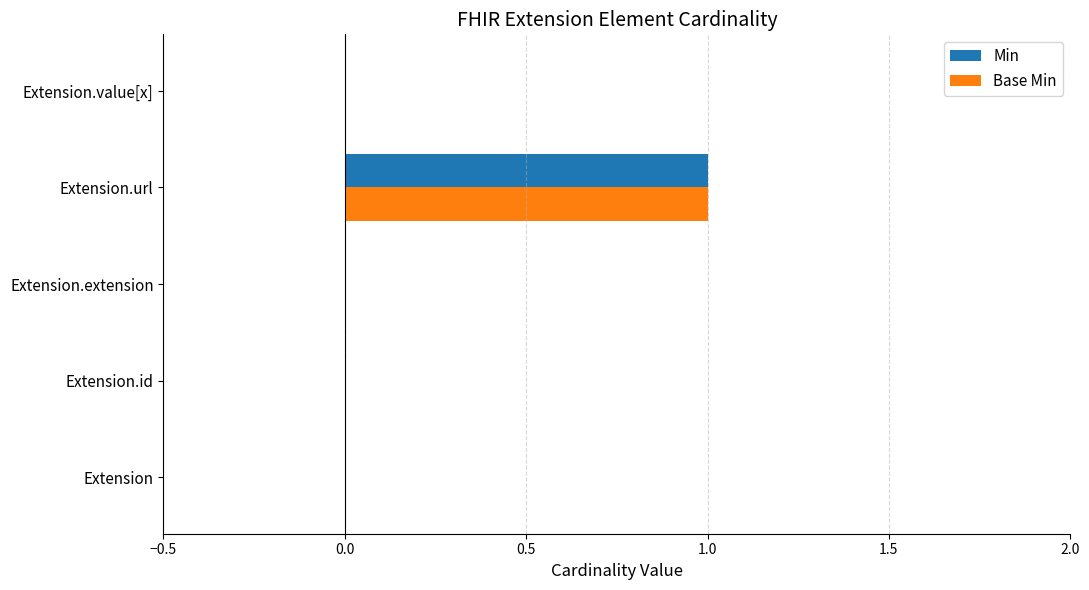

True or false: Base Min has a value of -1 at Extension.

False